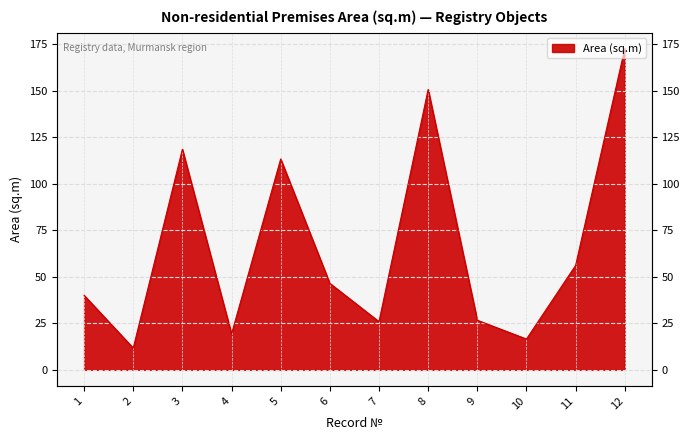

Rank the categories by value from lowest to highest.

2, 10, 4, 7, 9, 1, 6, 11, 5, 3, 8, 12